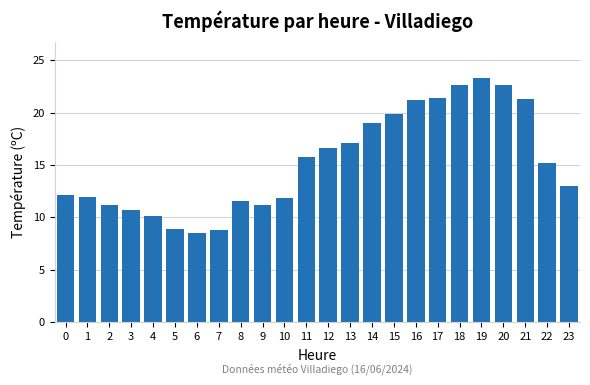

At which label is the value closest to 15?

22